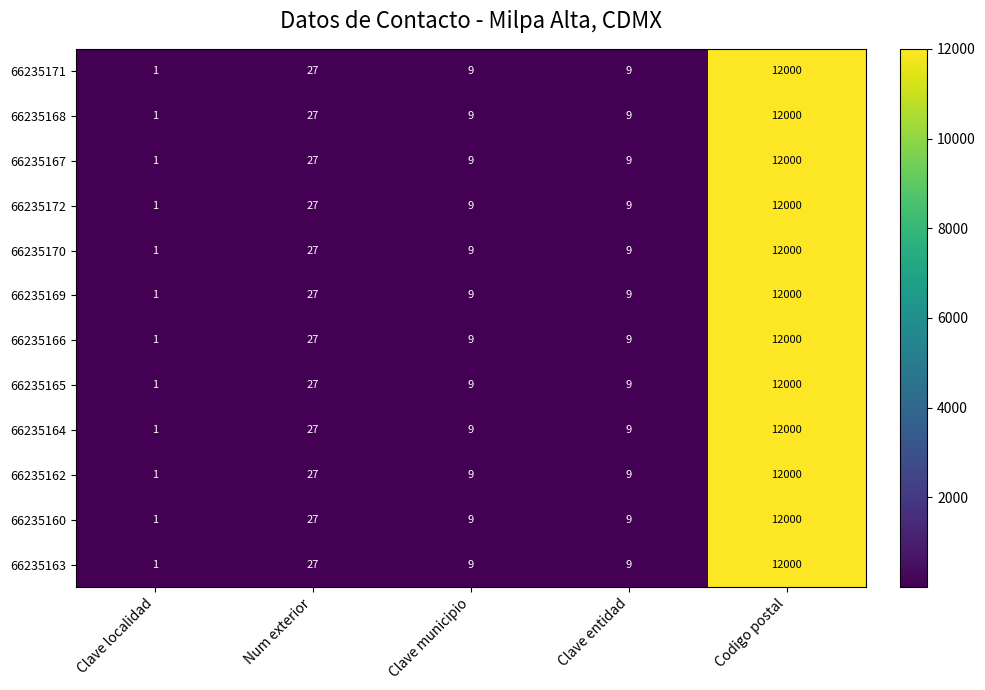

What is the sum of the 66235169 values at Clave localidad and Clave municipio?

10